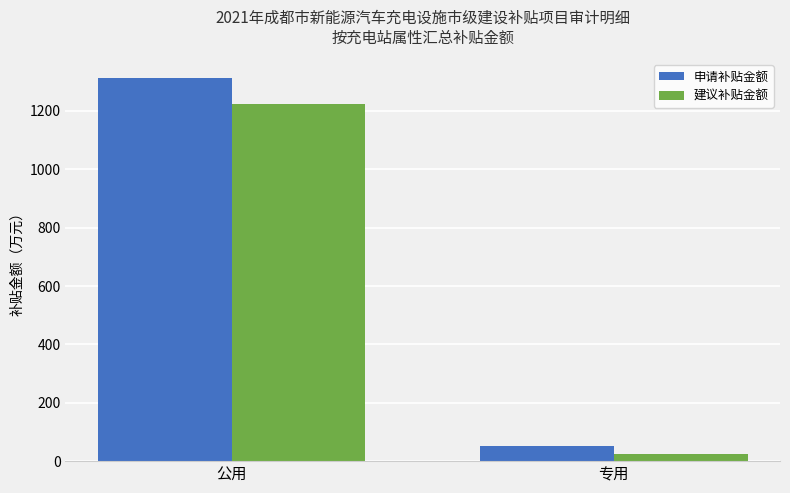

How many values in the 申请补贴金额 series are below 1311?

1